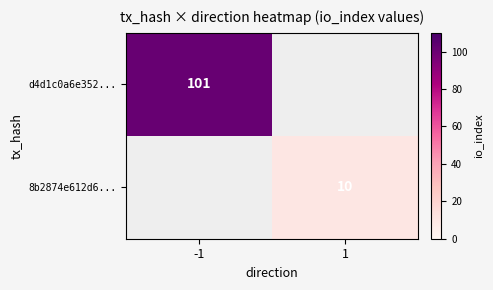

Is the value of 8b2874e612d6... at 1 greater than the value of d4d1c0a6e352... at -1?

No